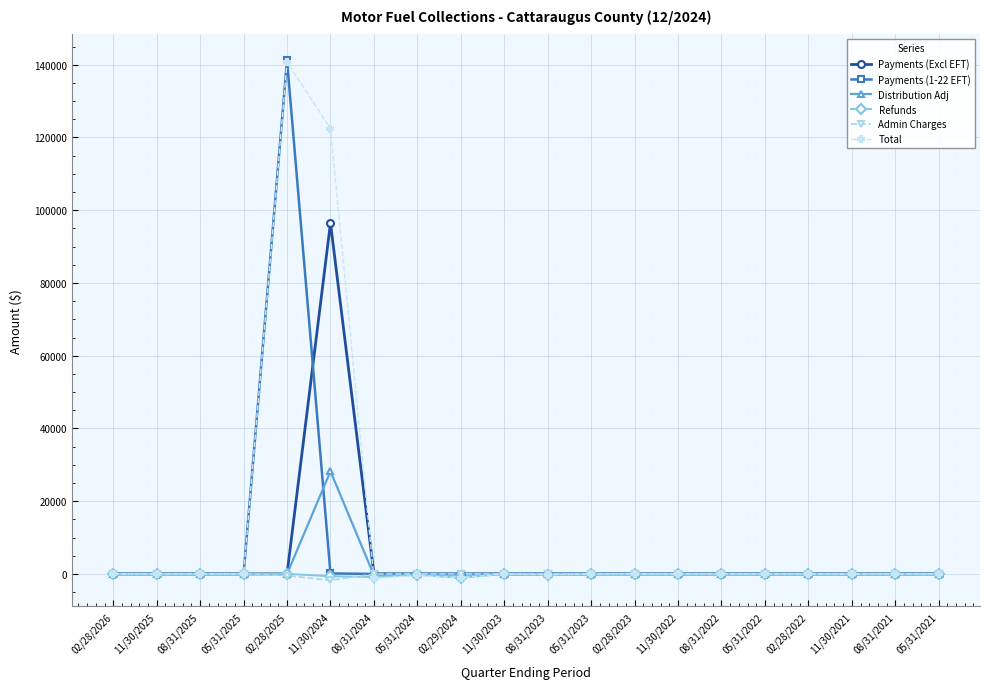

What is the label of the 17th point from the left?

02/28/2022